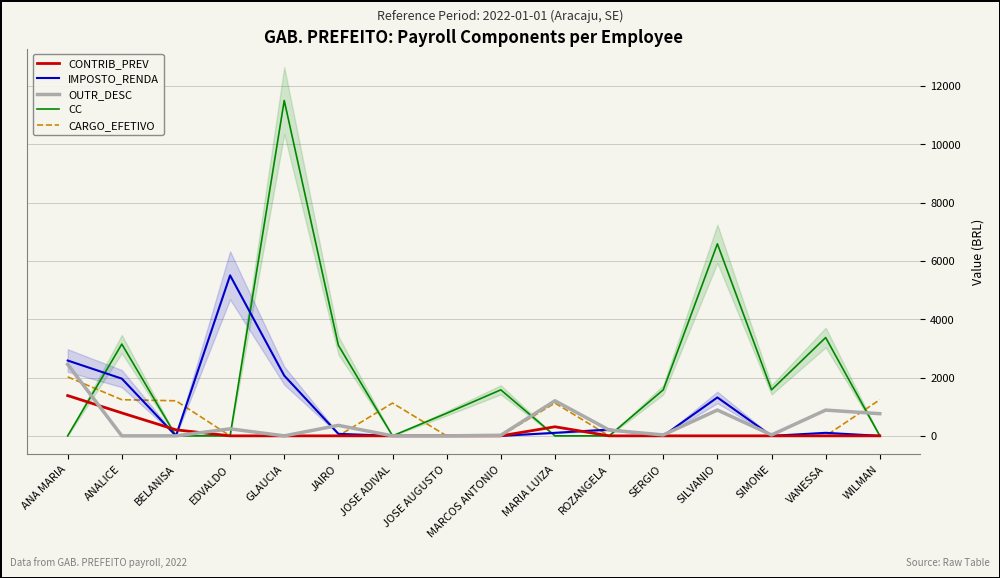

What is the label of the 5th point from the right?

SERGIO